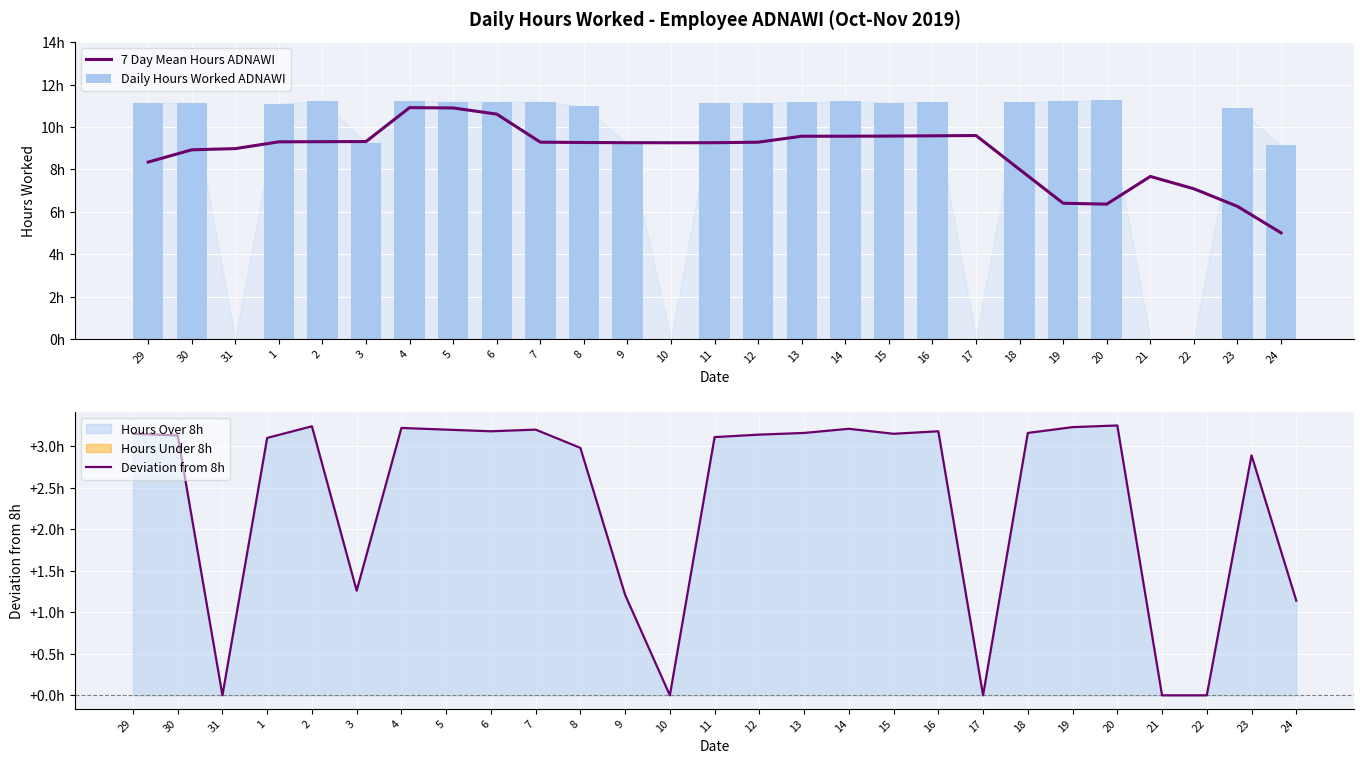

What is the sum of the 7 Day Mean Hours ADNAWI values at 5 and 12?

20.2